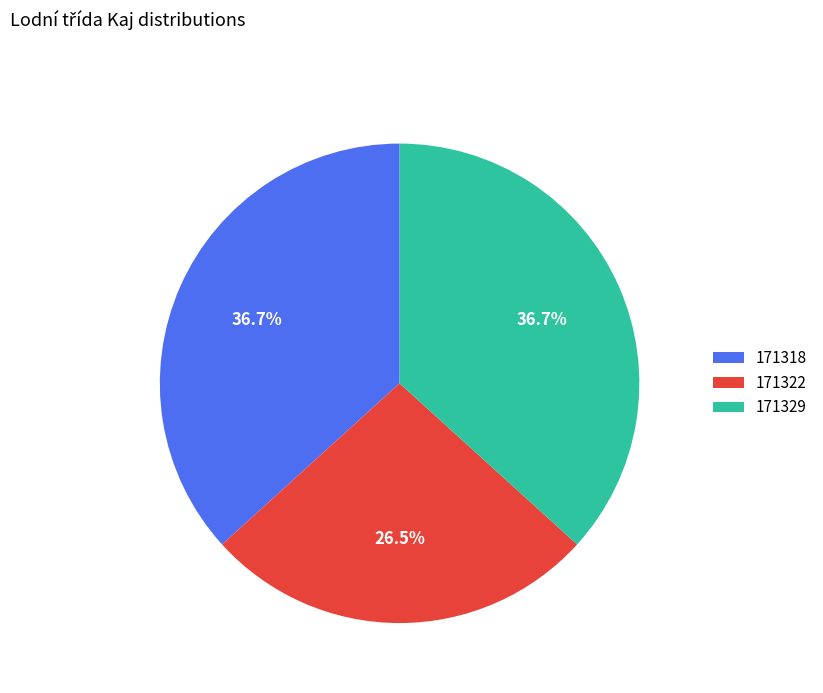

What percentage is the 171318 slice, to the nearest percent?

37%